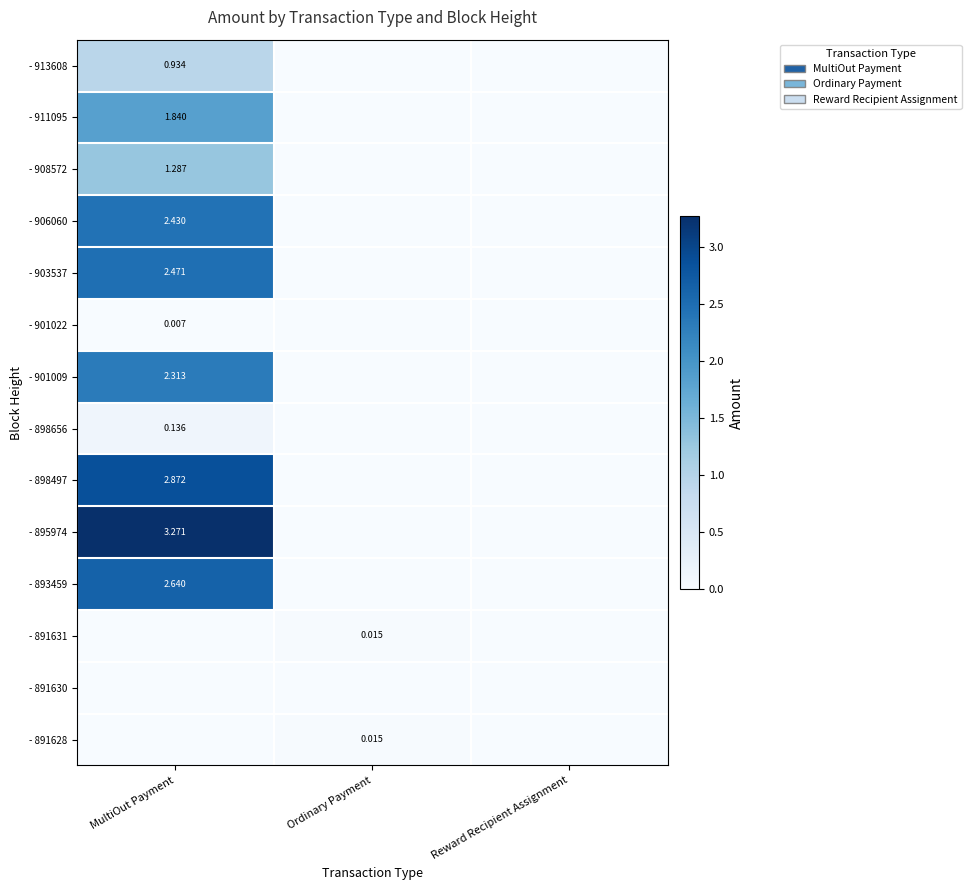

The - 913608 series shows 1.3 at MultiOut Payment. True or false?

False